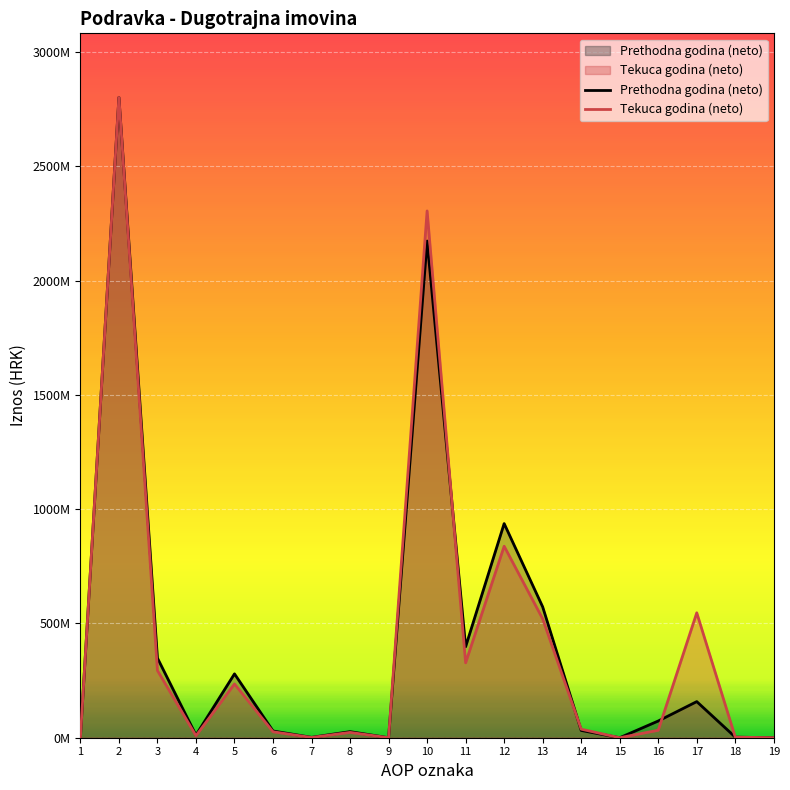

At which label is Tekuca godina (neto) closest to 1400623396?

12